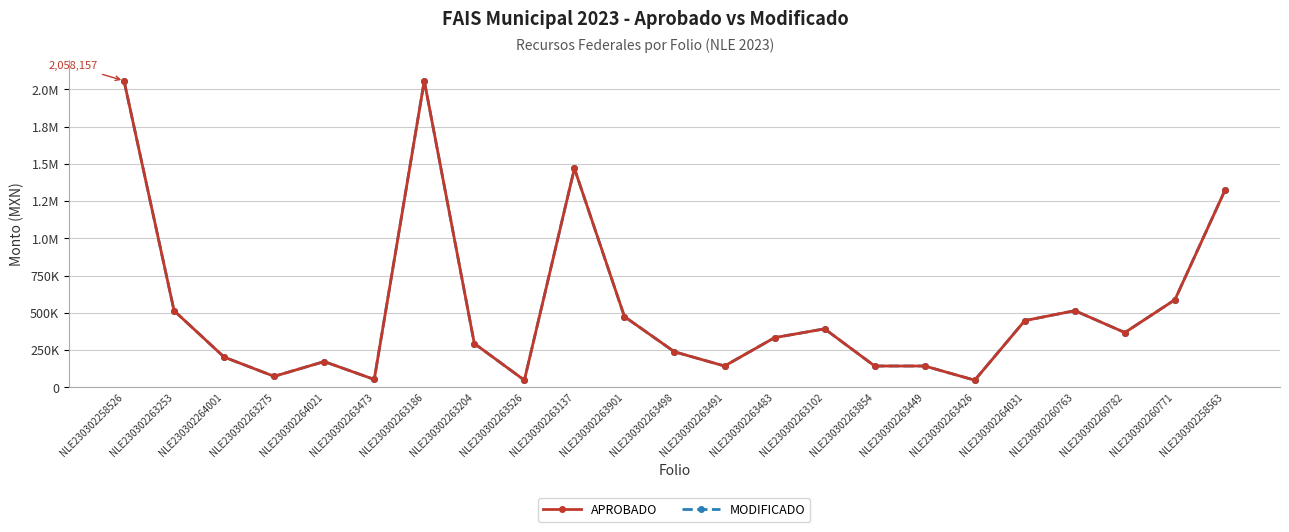

True or false: APROBADO has more than 1 interior local peaks.

True